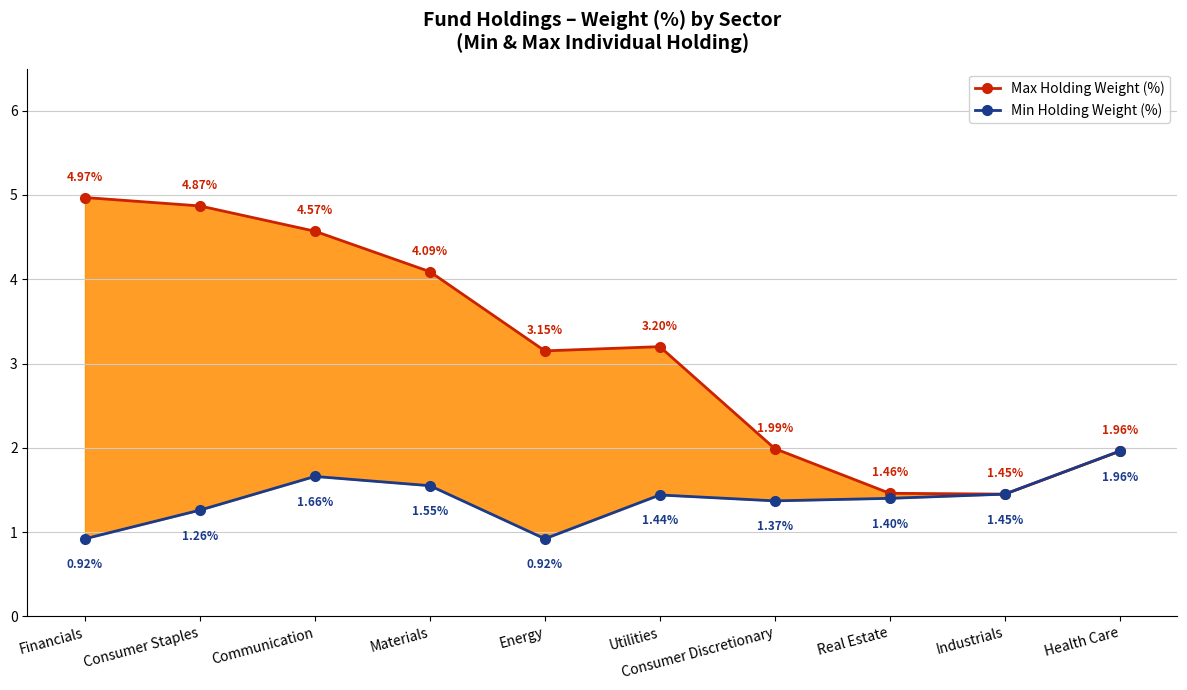

At which label does Max Holding Weight (%) first exceed 3?

Financials